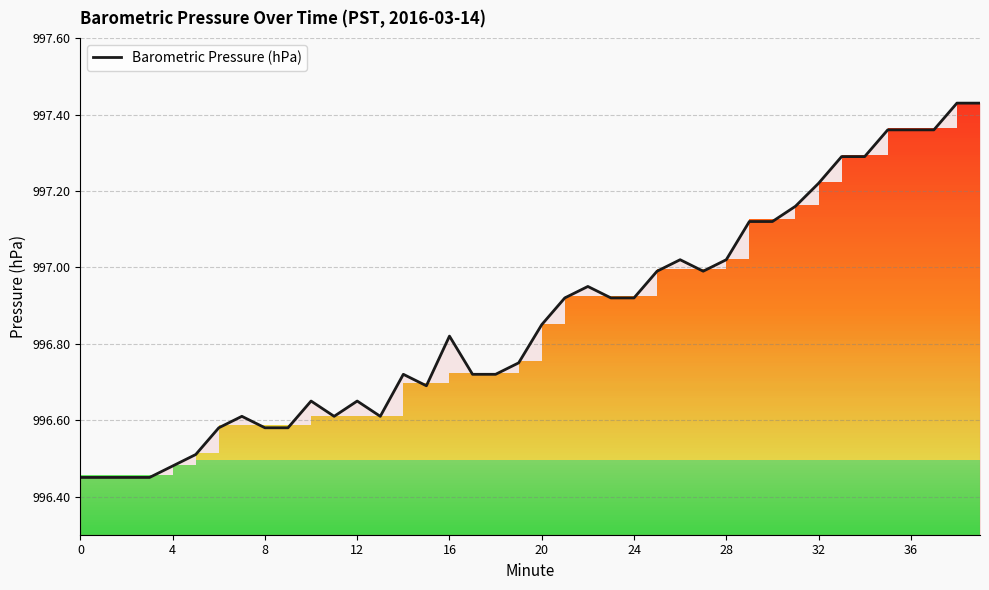

What is the change in value from 17 to 36?

+0.6